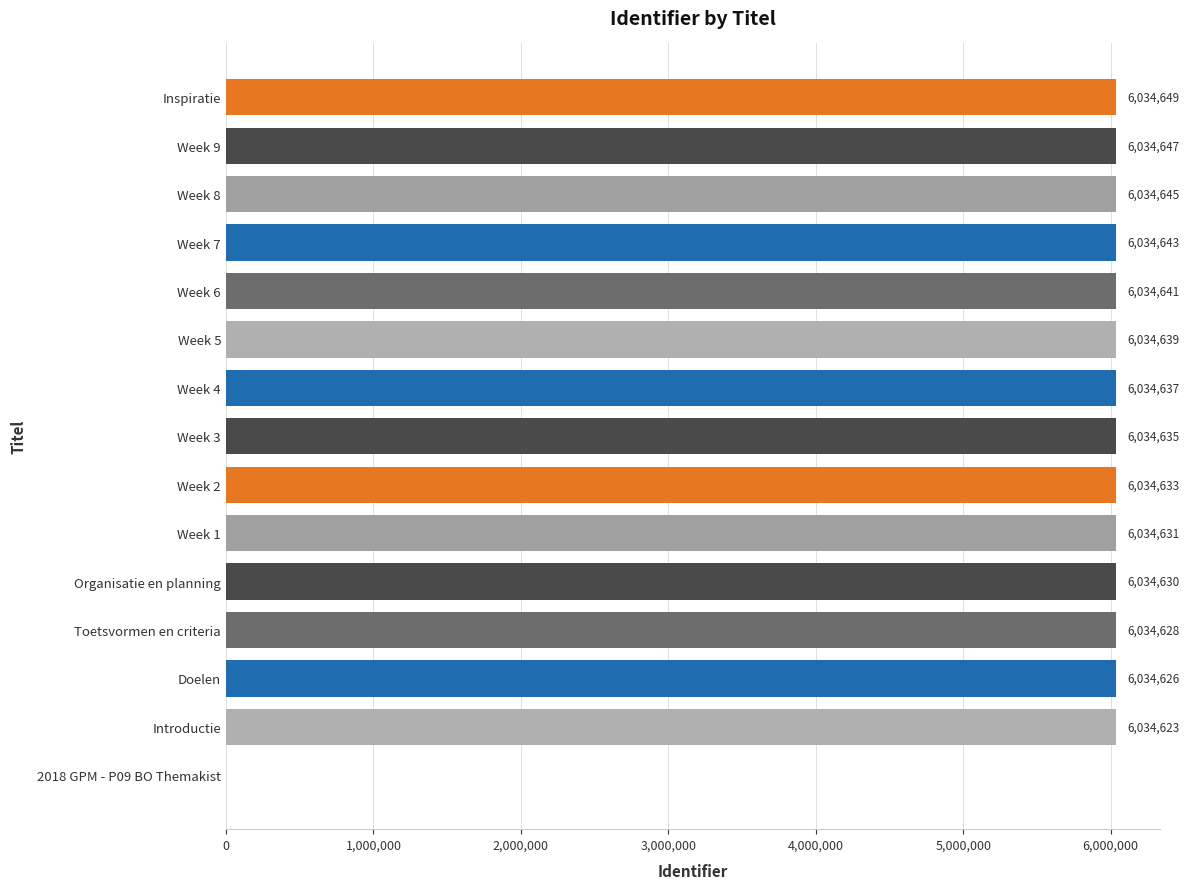

What is the approximate value at Introductie?

6034623